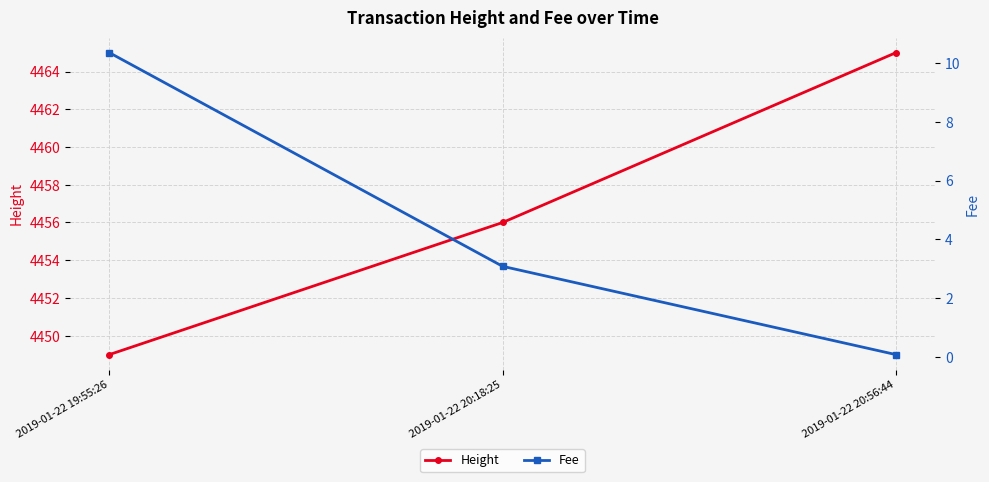

What is the label of the 2nd point from the left?

2019-01-22 20:18:25